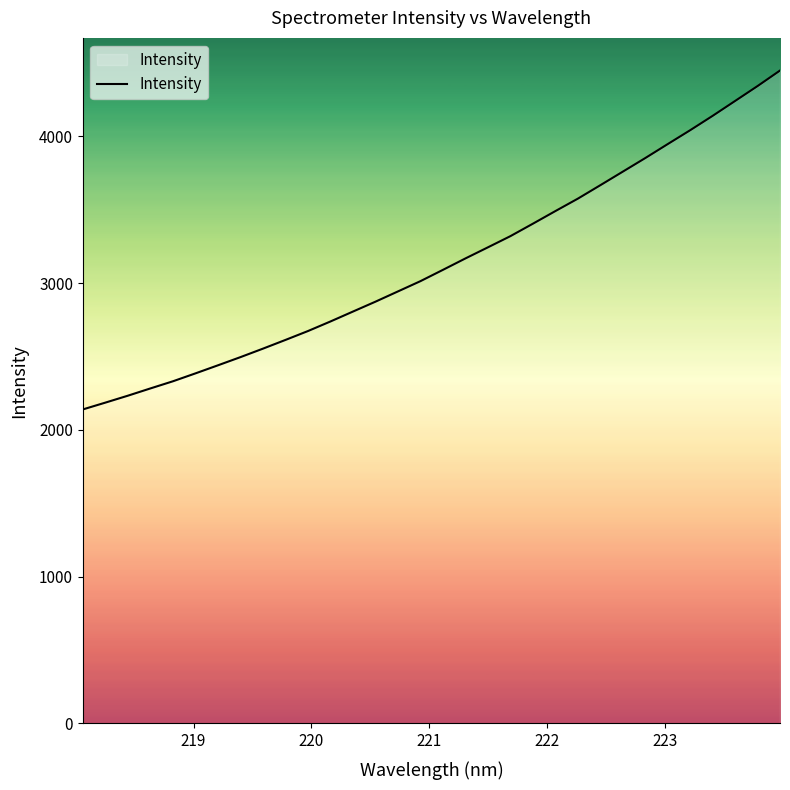

What is the minimum value shown in the chart?

2139.4